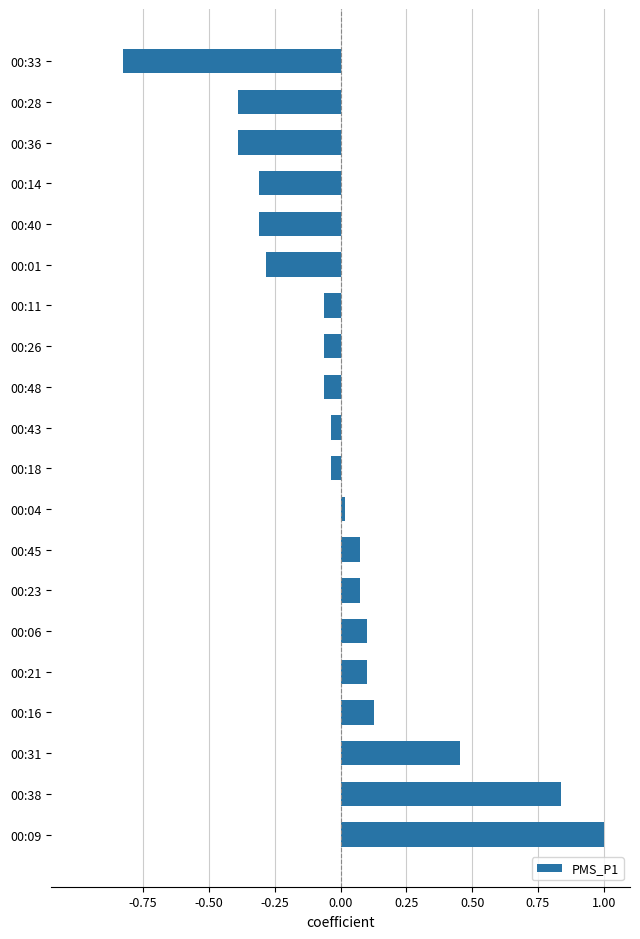

Count the number of data series in this chart.

1